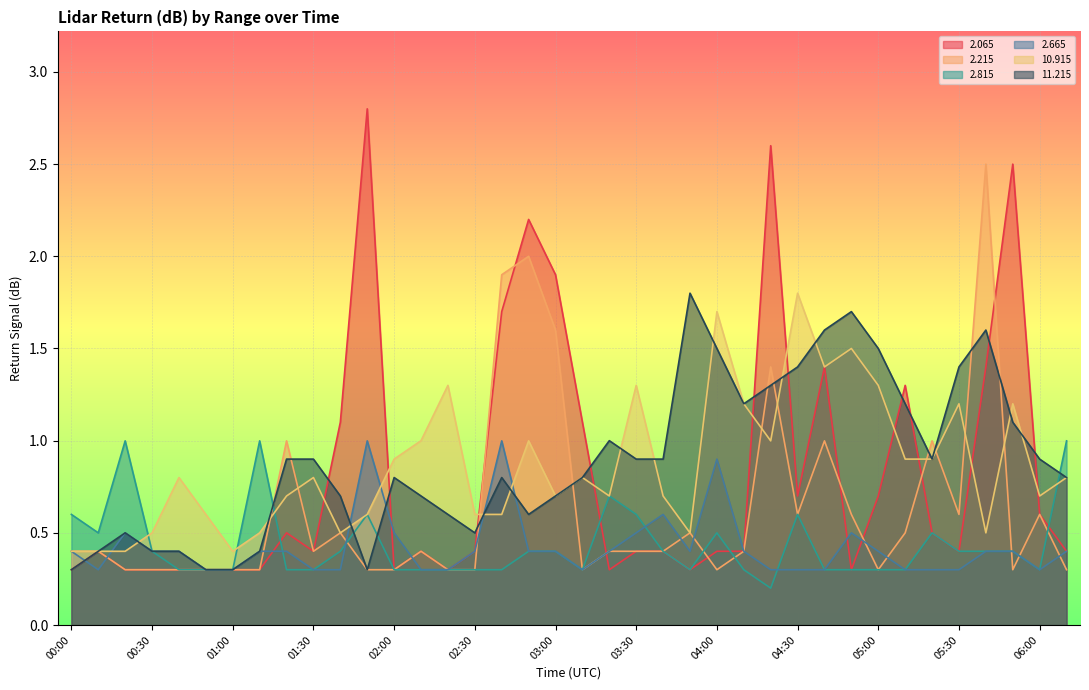

How many interior local valleys does the   2.215 series have?

7